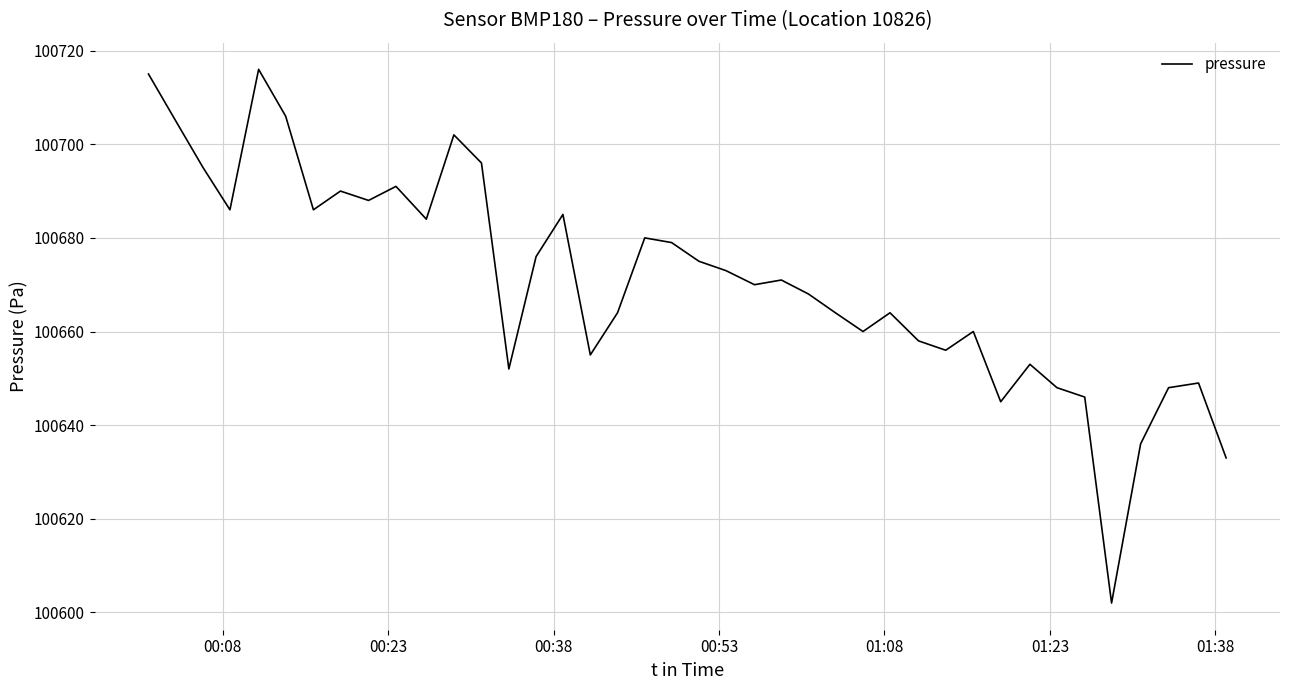

What is the maximum value shown in the chart?

100716